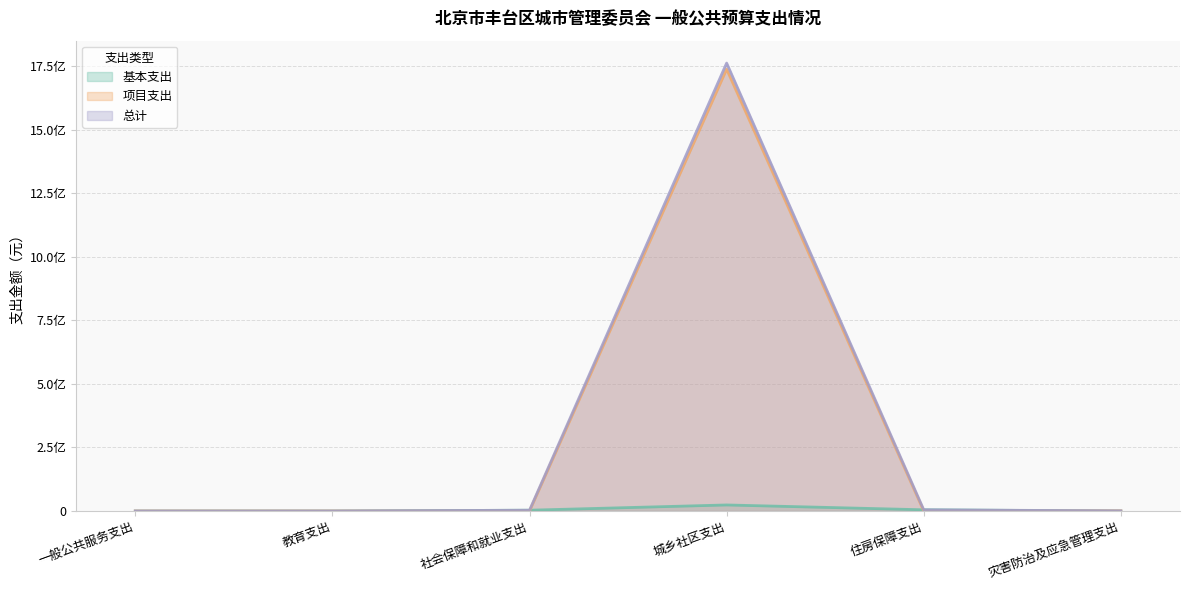

Does the chart have visible grid lines?

Yes